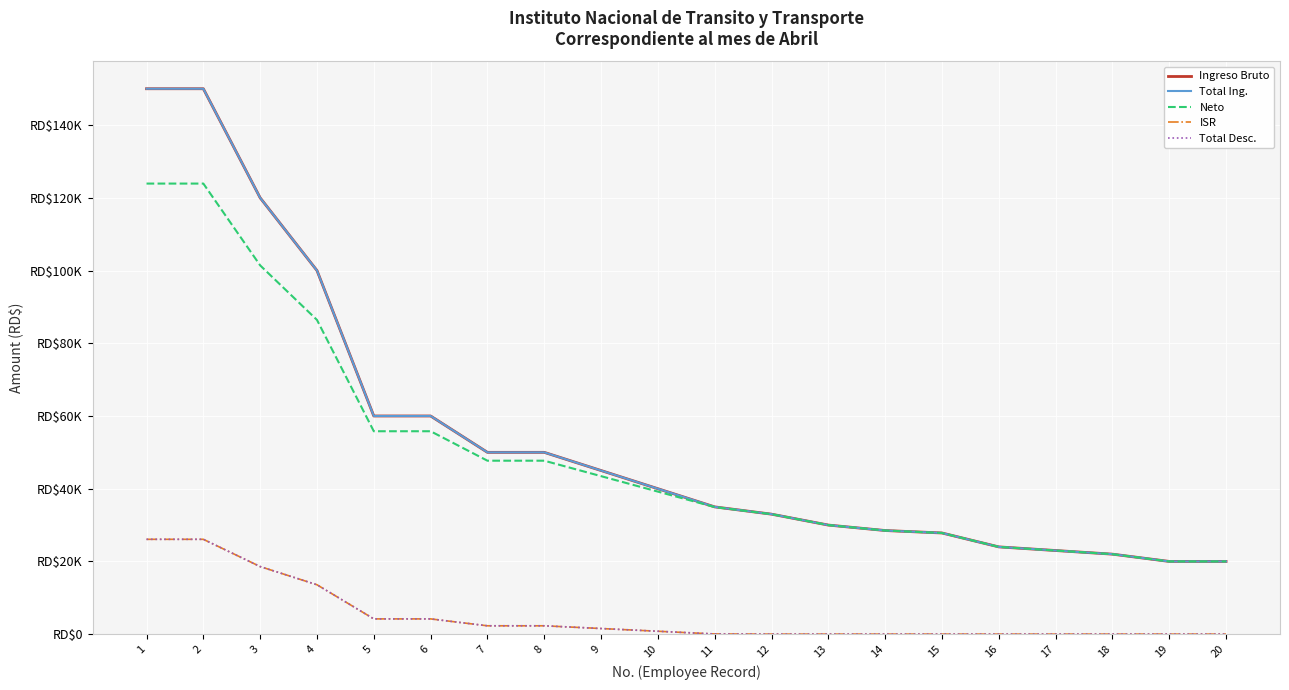

What is the difference between the Total Ing. values at 19 and 4?

80000.0